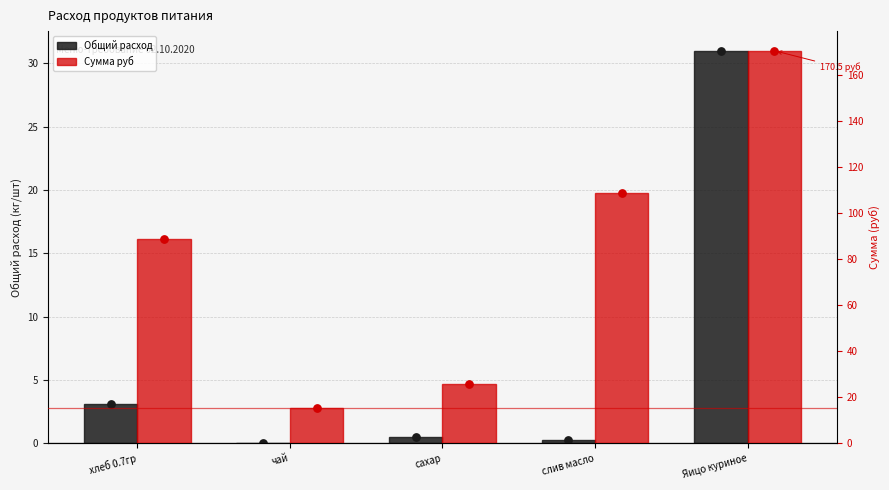

Which series contains the lowest Y value?

Общий расход